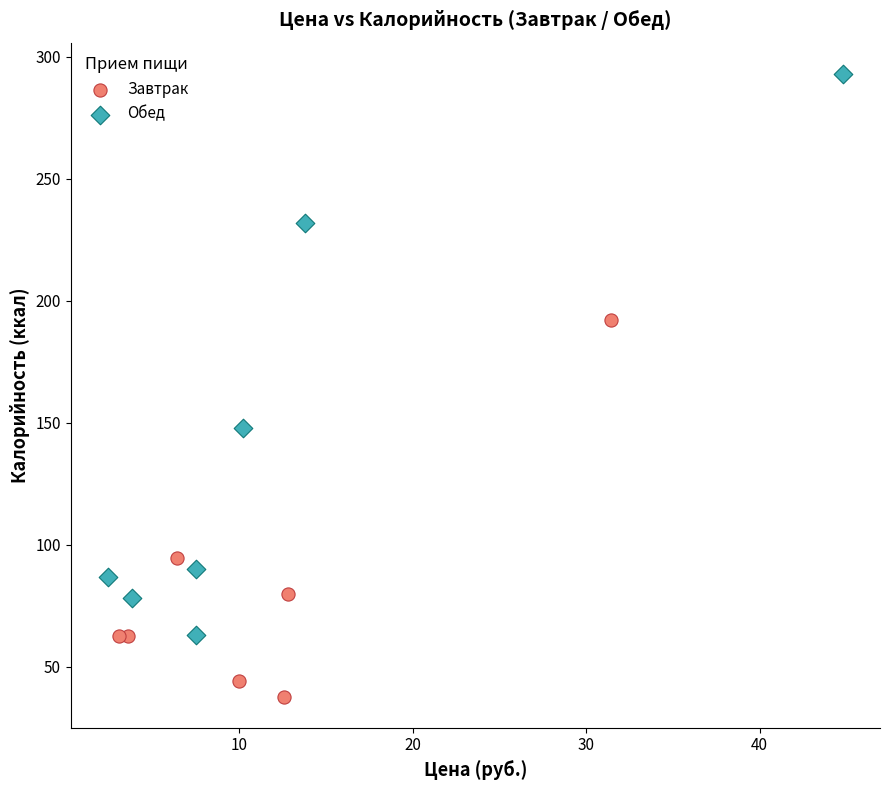

Which series has the largest Y range (max minus min)?

Обед